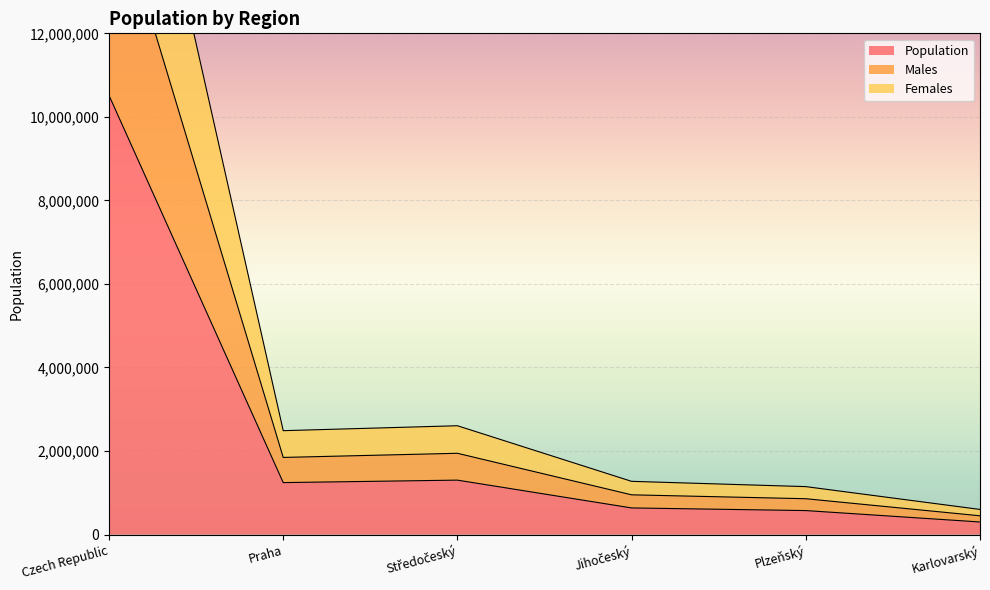

True or false: Population has a value of 573469 at Plzeňský.

True